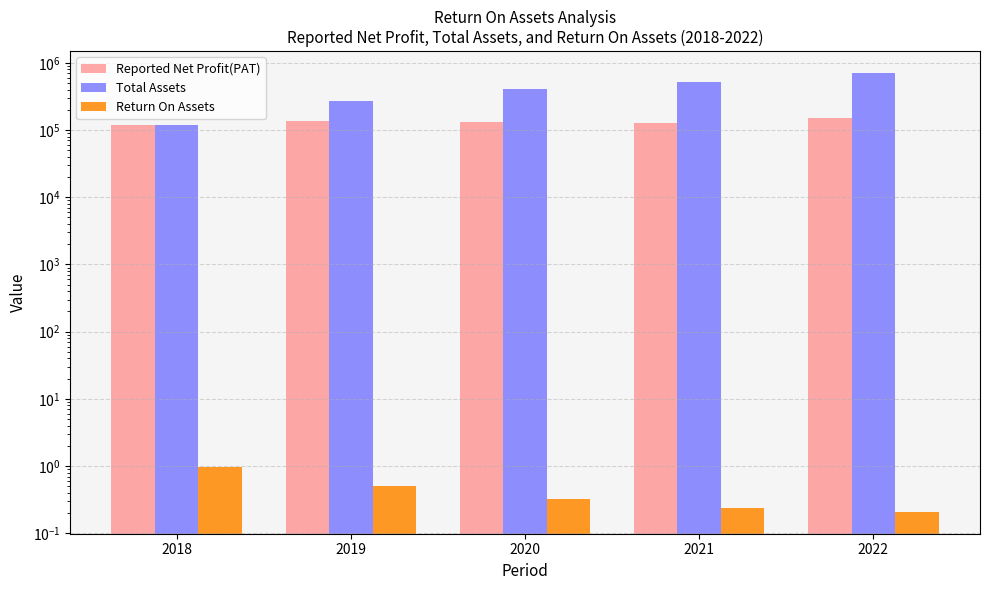

The value of Reported Net Profit(PAT) at 2021 is 125230.3. True or false?

True